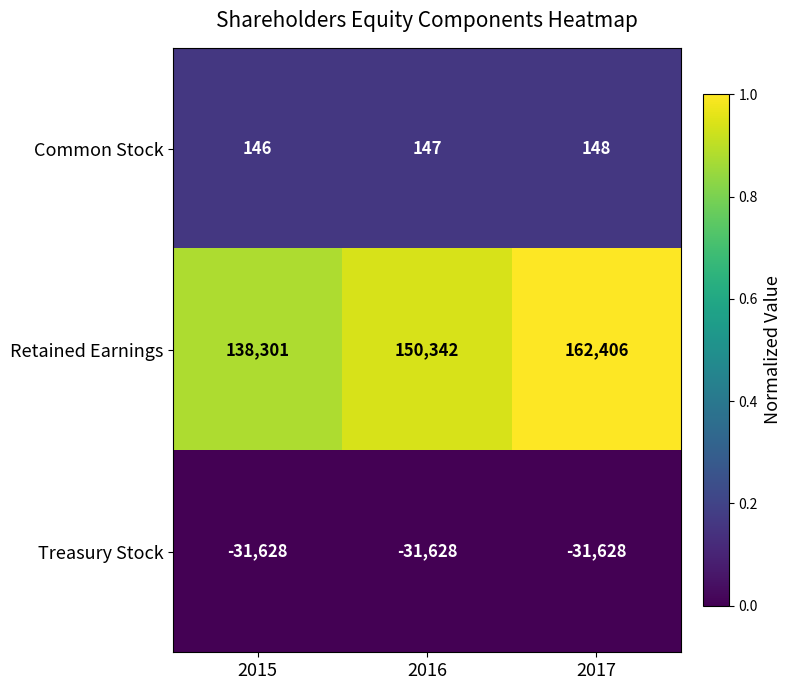

Which series has the largest range (max minus min)?

Retained Earnings